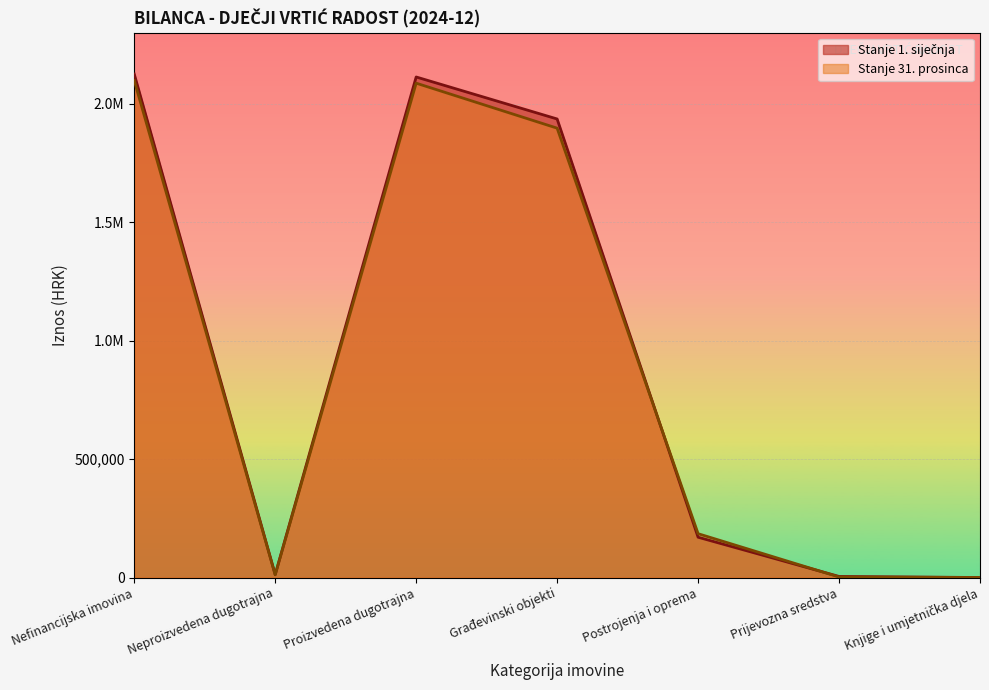

Where is the first local minimum for Stanje 1. siječnja?

Neproizvedena dugotrajna